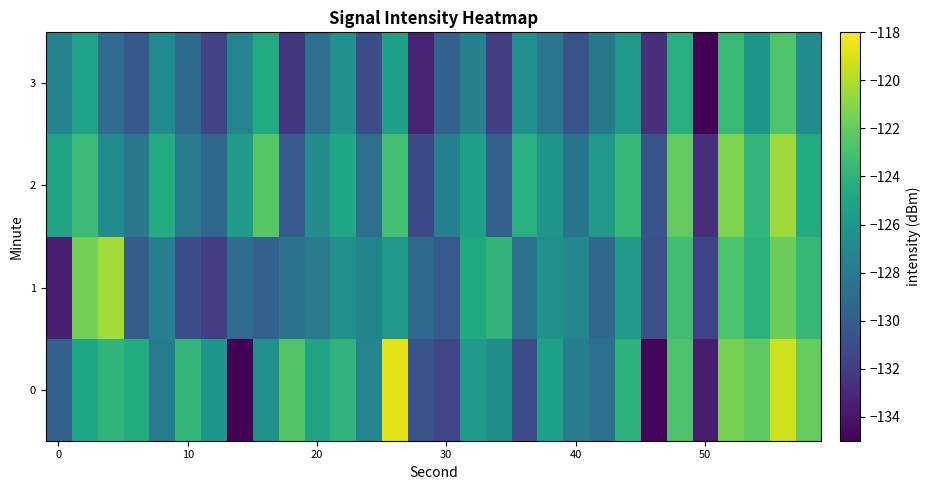

Which series has the largest total across all categories?

2